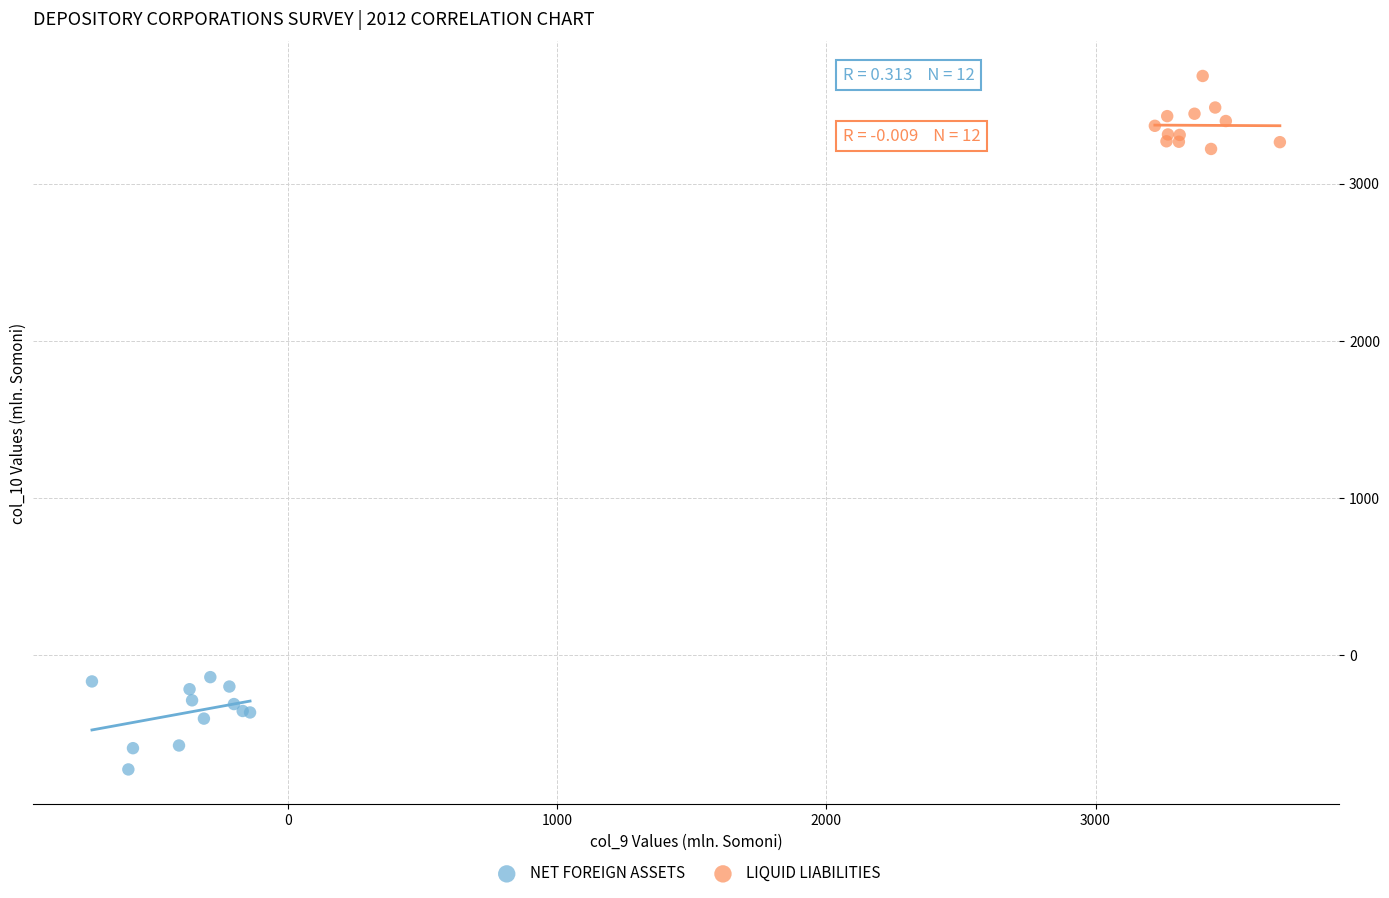

Which series contains the highest Y value?

LIQUID LIABILITIES